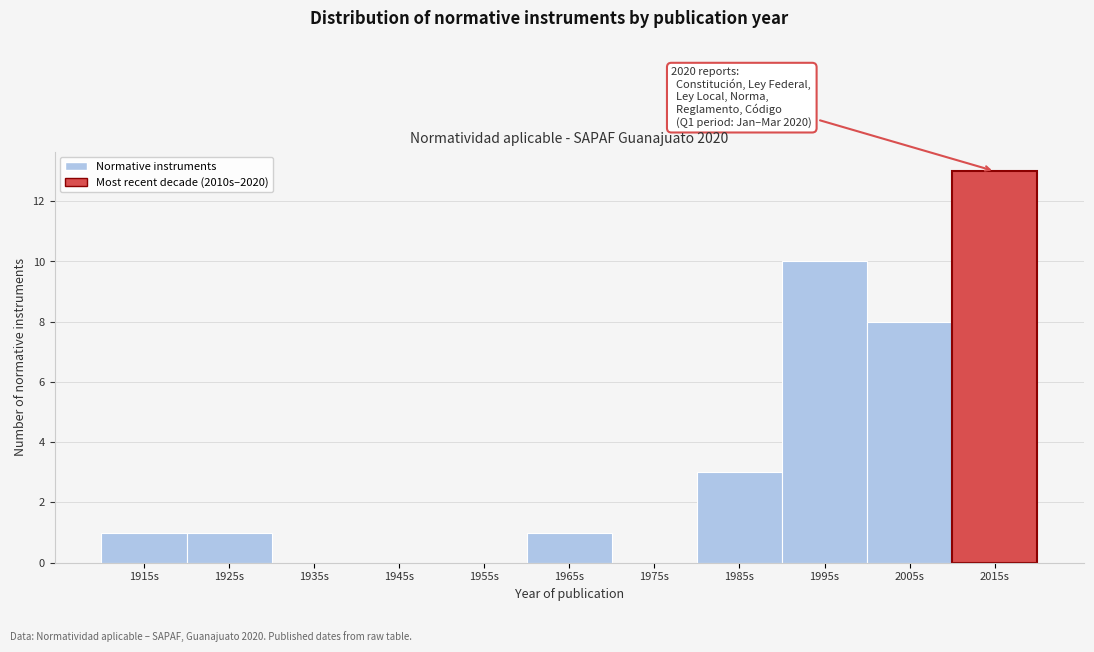

Reading left to right, what are all the values shown in this chart?

1915s=1	1925s=1	1935s=0	1945s=0	1955s=0	1965s=1	1975s=0	1985s=3	1995s=10	2005s=8	2015s=13